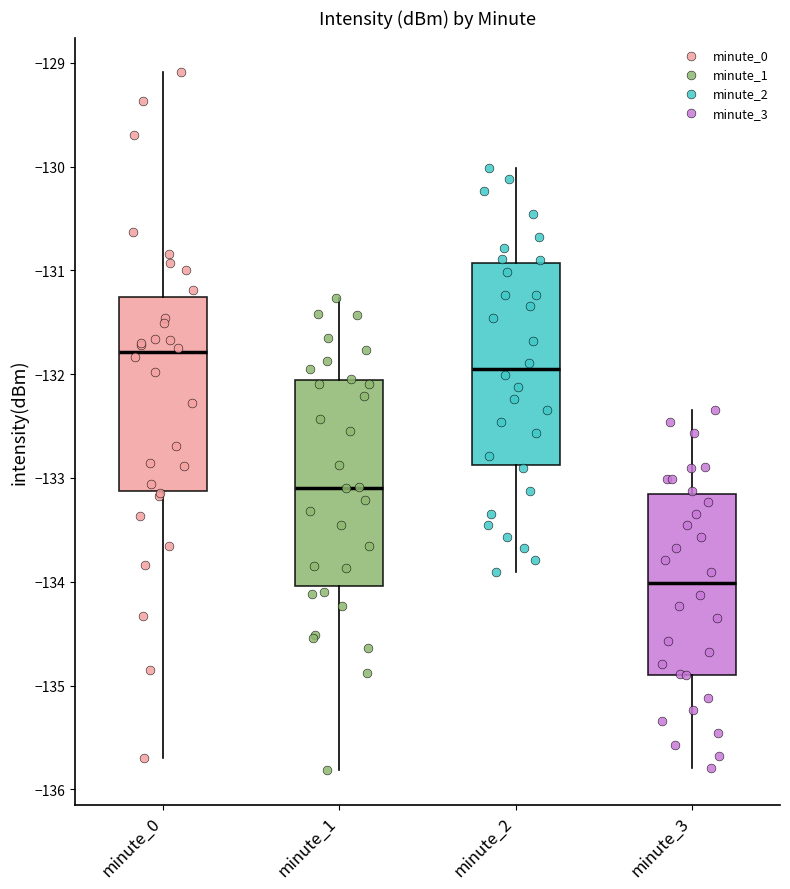

Which box's median line is the lowest?

minute_3